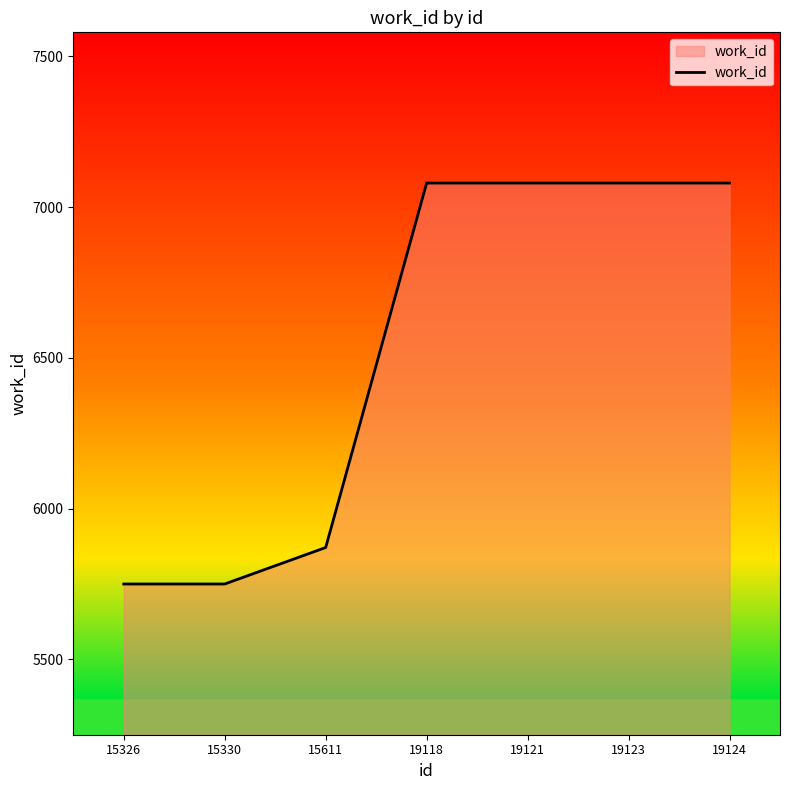

What is the ratio of the value at 19118 to the value at 15611?

1.2